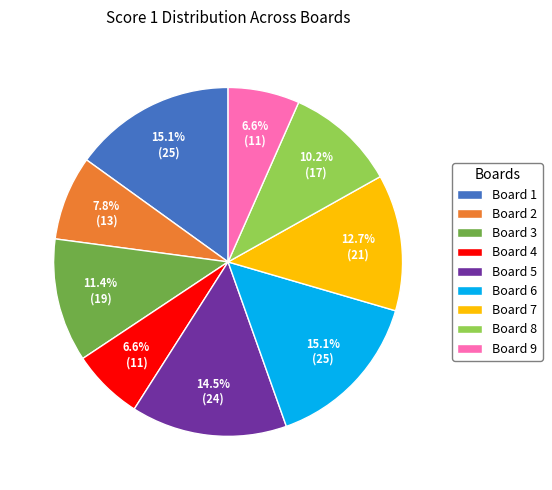

To the nearest percent, what portion does Board 2 represent?

8%